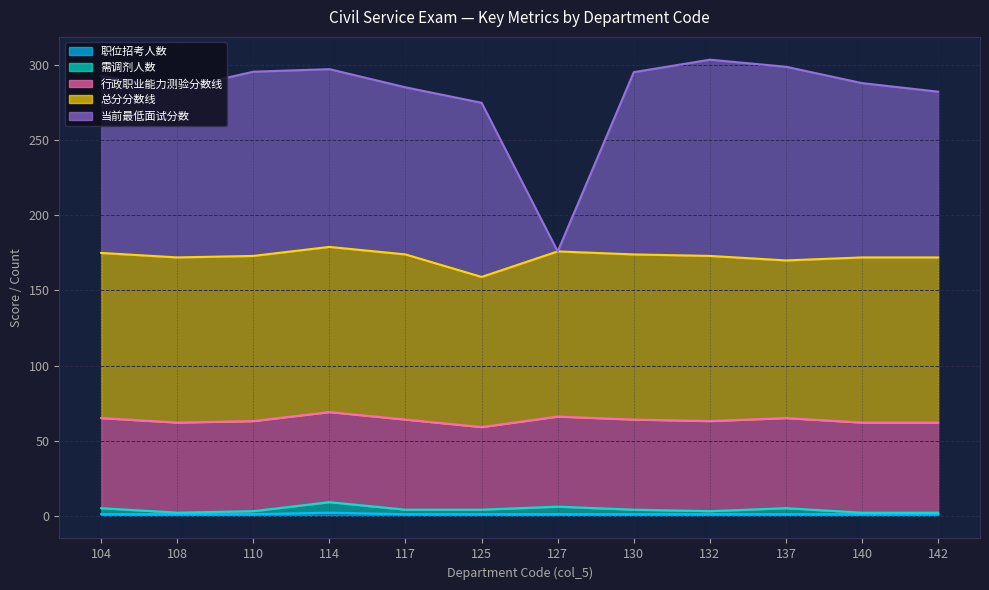

Count the 需调剂人数 values in the range 3 to 5.

7